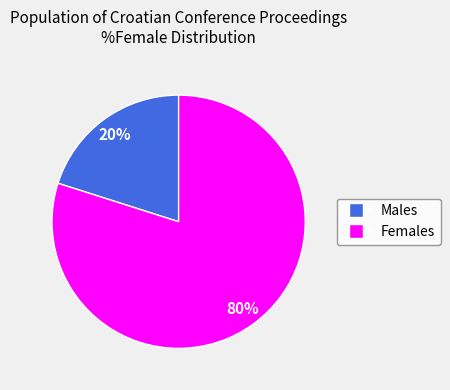

To the nearest percent, what is the average slice percentage?

50%